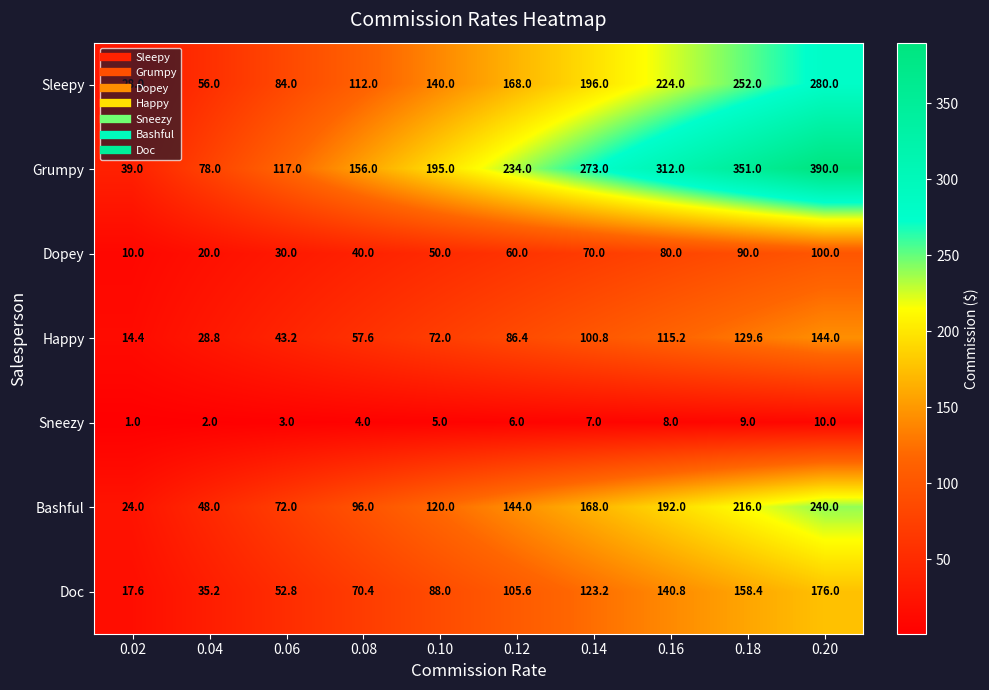

Which category has the lowest value across all series?

0.02